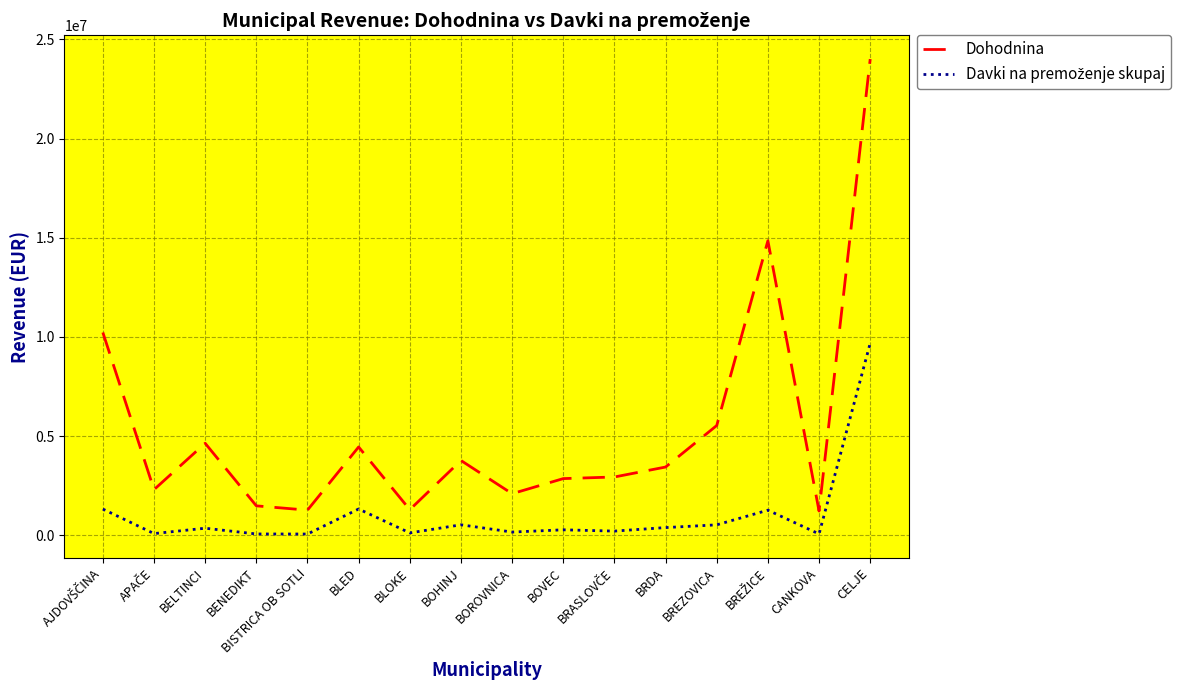

The value of Dohodnina at BOVEC is 2853411.0. True or false?

True